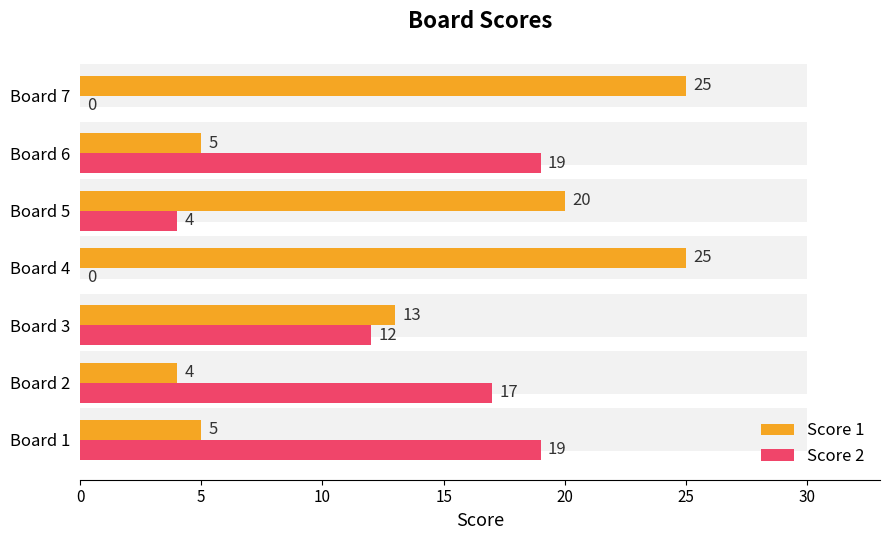

How many series are shown in this chart?

2